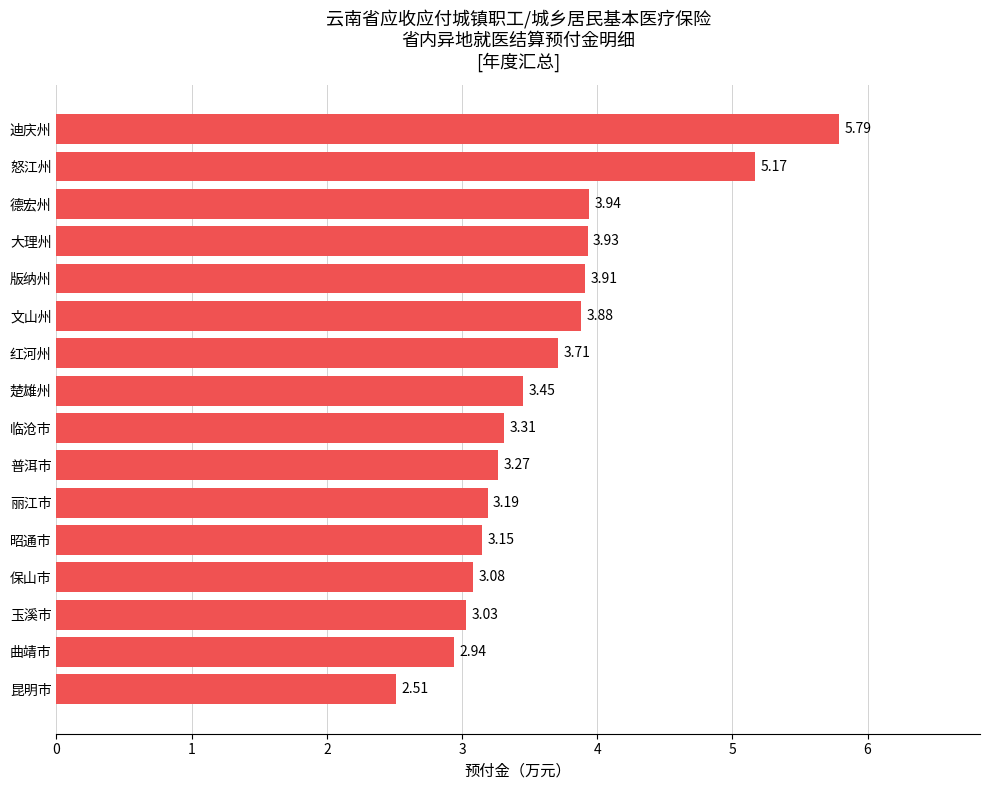

Are the bars horizontal?

Yes